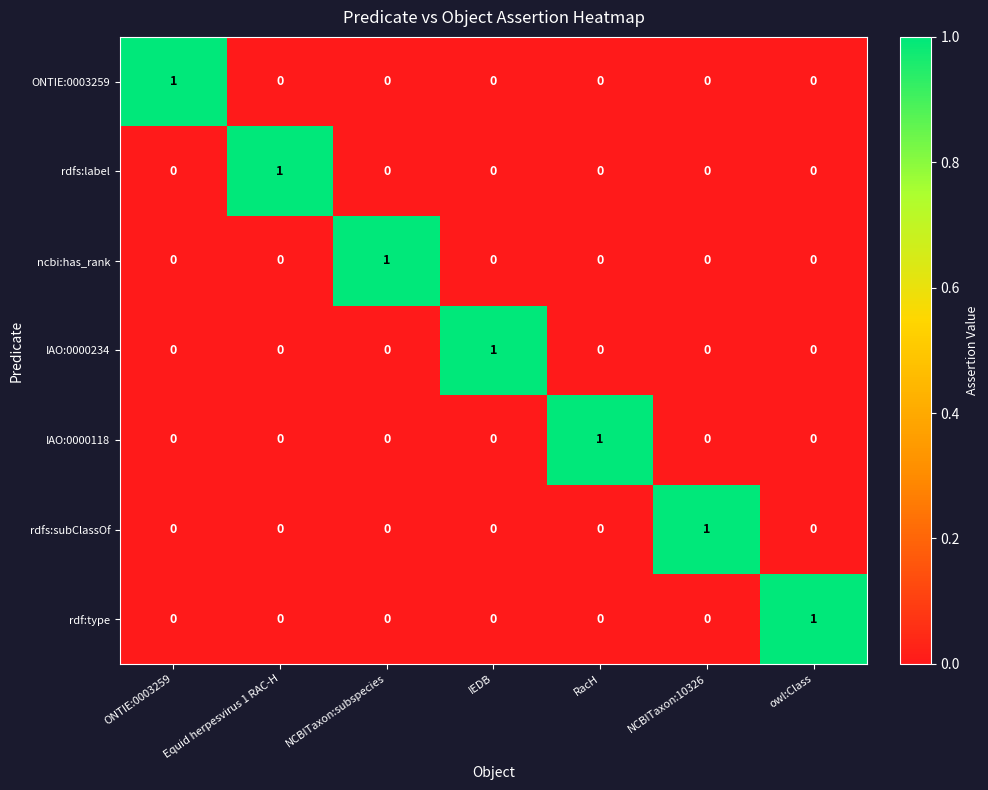

The value of ncbi:has_rank at IEDB is 0. True or false?

True